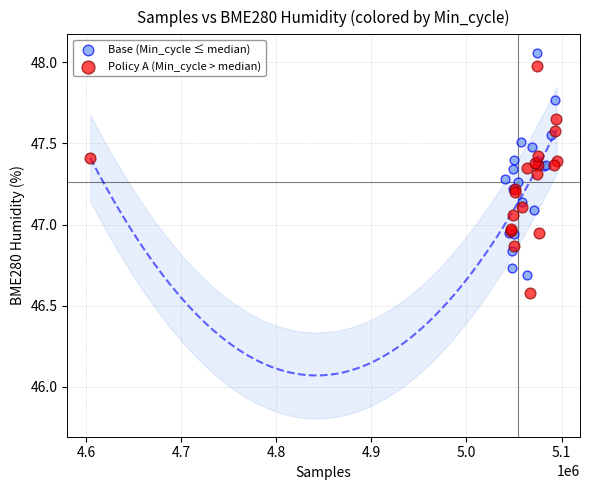

Which series contains the lowest Y value?

Policy A (Min_cycle > median)